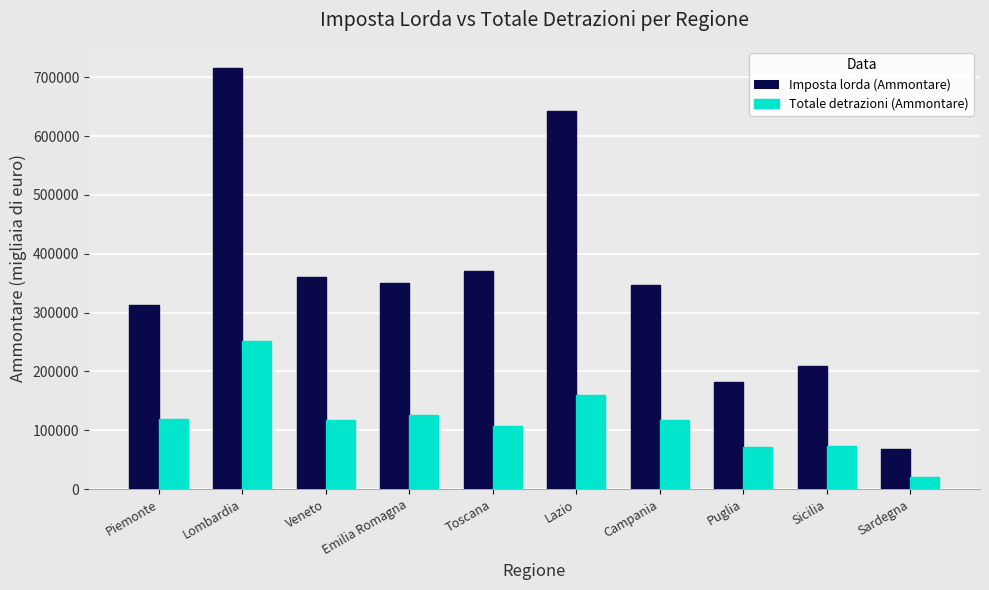

What is the lowest value of the Imposta lorda (Ammontare) series?

67848